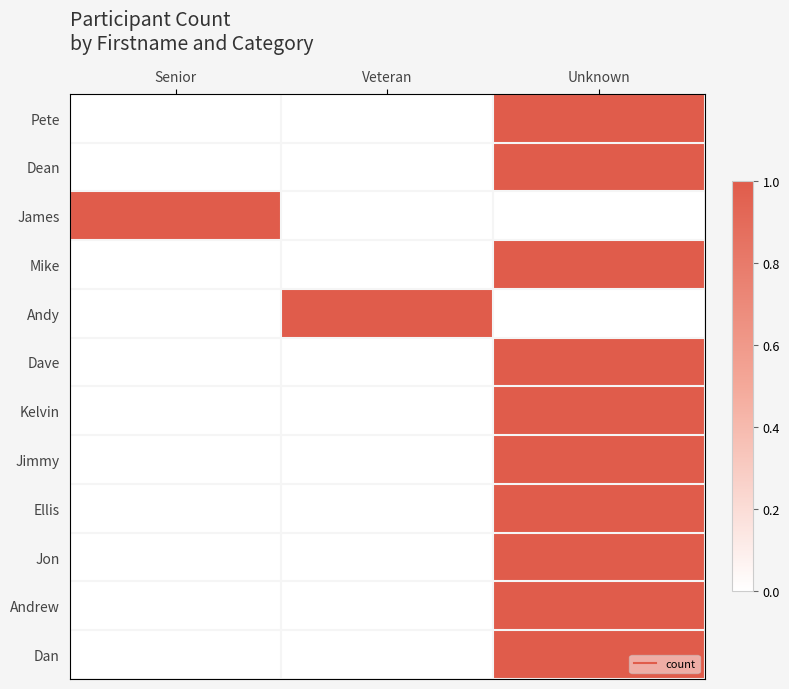

Reading left to right, what are all the values shown in this chart?

Pete: Senior=0	Veteran=0	Unknown=1
Dean: Senior=0	Veteran=0	Unknown=1
James: Senior=1	Veteran=0	Unknown=0
Mike: Senior=0	Veteran=0	Unknown=1
Andy: Senior=0	Veteran=1	Unknown=0
Dave: Senior=0	Veteran=0	Unknown=1
Kelvin: Senior=0	Veteran=0	Unknown=1
Jimmy: Senior=0	Veteran=0	Unknown=1
Ellis: Senior=0	Veteran=0	Unknown=1
Jon: Senior=0	Veteran=0	Unknown=1
Andrew: Senior=0	Veteran=0	Unknown=1
Dan: Senior=0	Veteran=0	Unknown=1